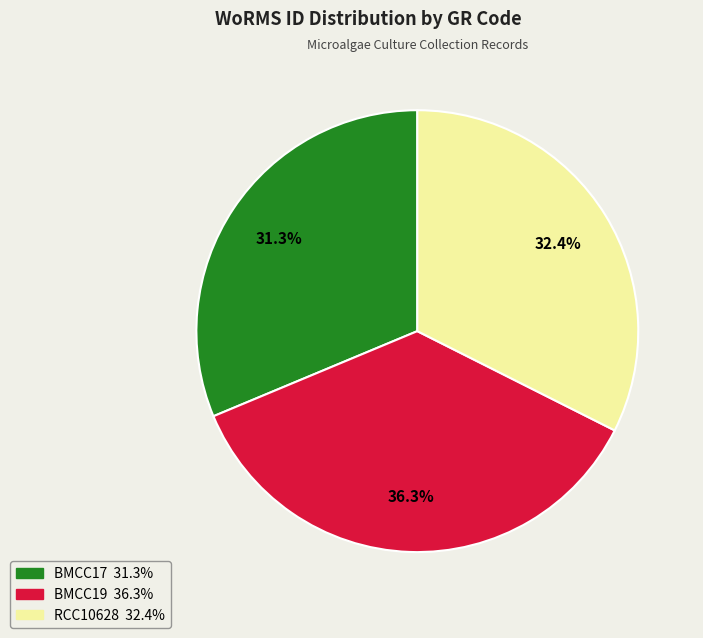

Which has a higher value, BMCC19 or RCC10628?

BMCC19